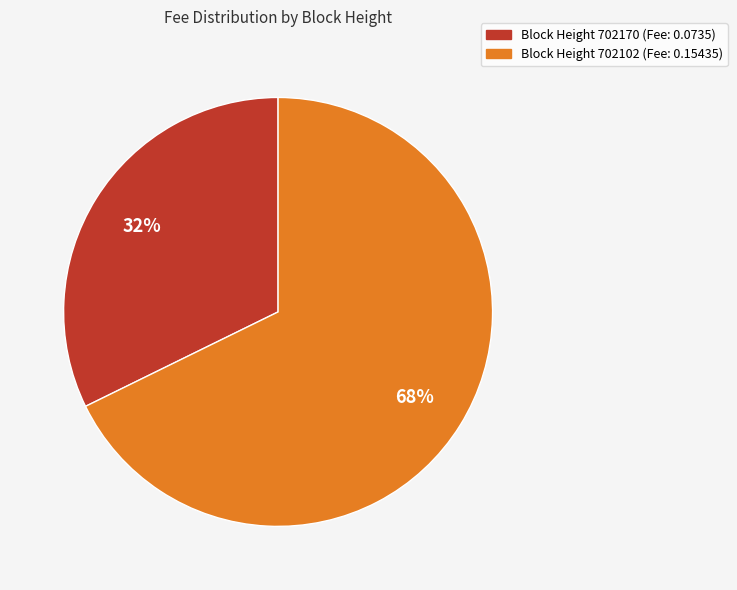

To the nearest percent, what is the average slice percentage?

50%